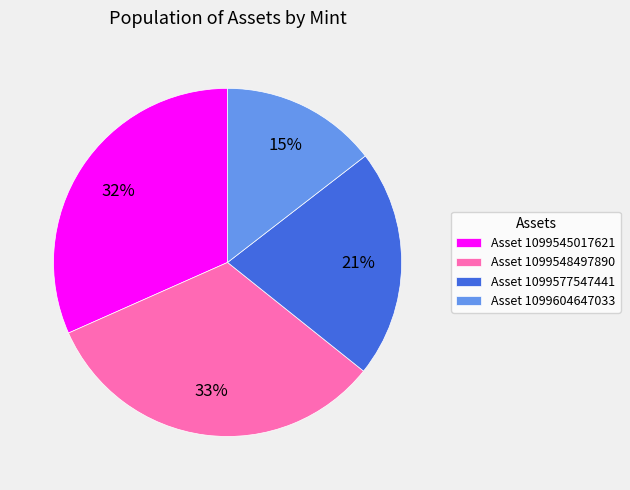

Is it true that Asset 1099548497890 is 40% of the pie?

False